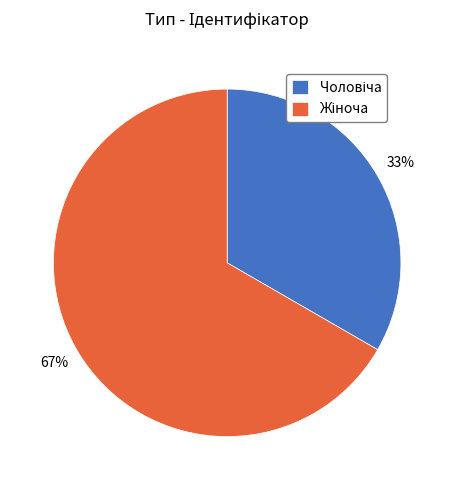

Is there a majority slice in this chart?

Yes